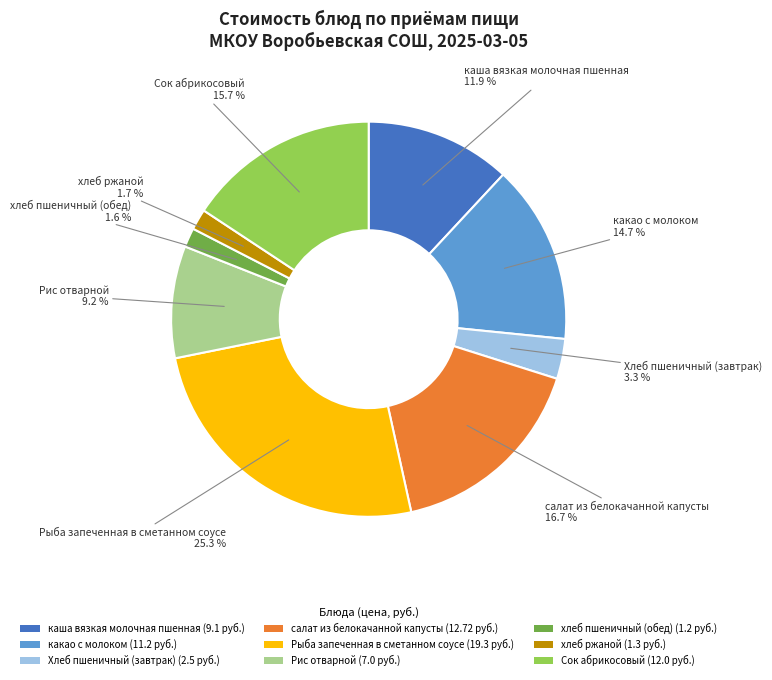

Is there any slice that represents more than half of the pie?

No